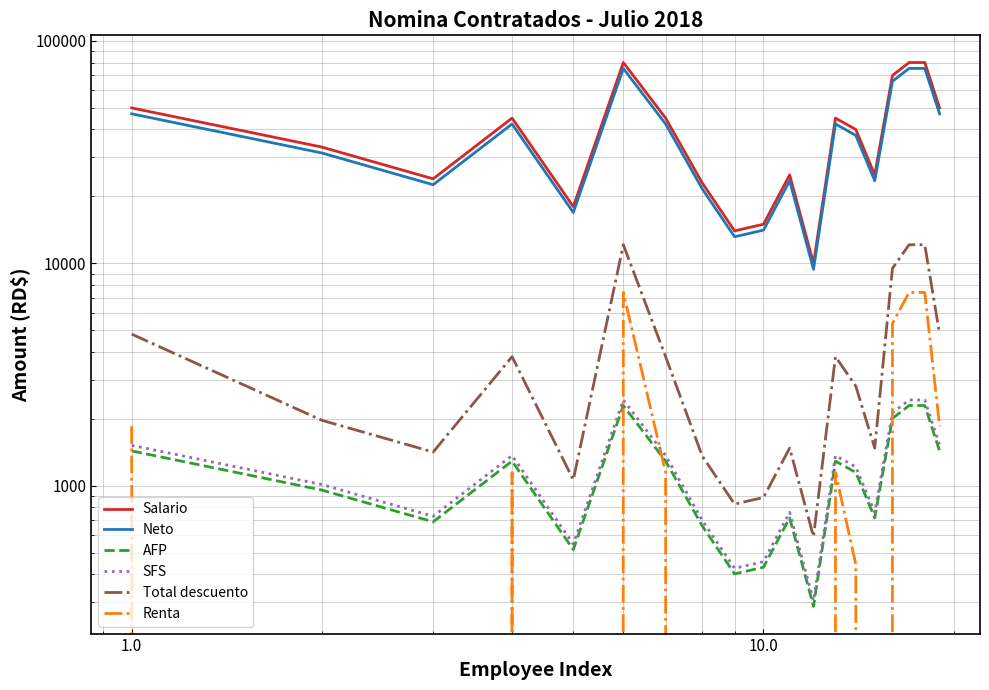

How many interior local valleys does the Renta series have?

2